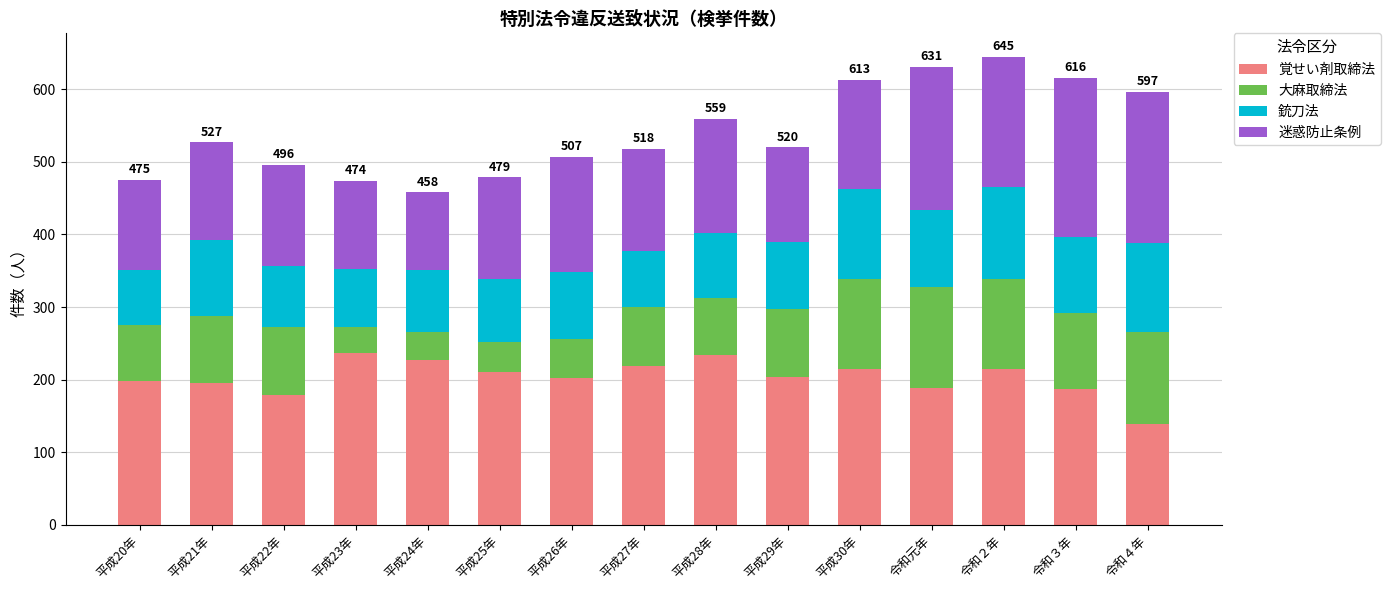

The 覚せい剤取締法 series shows 375 at 平成27年. True or false?

False